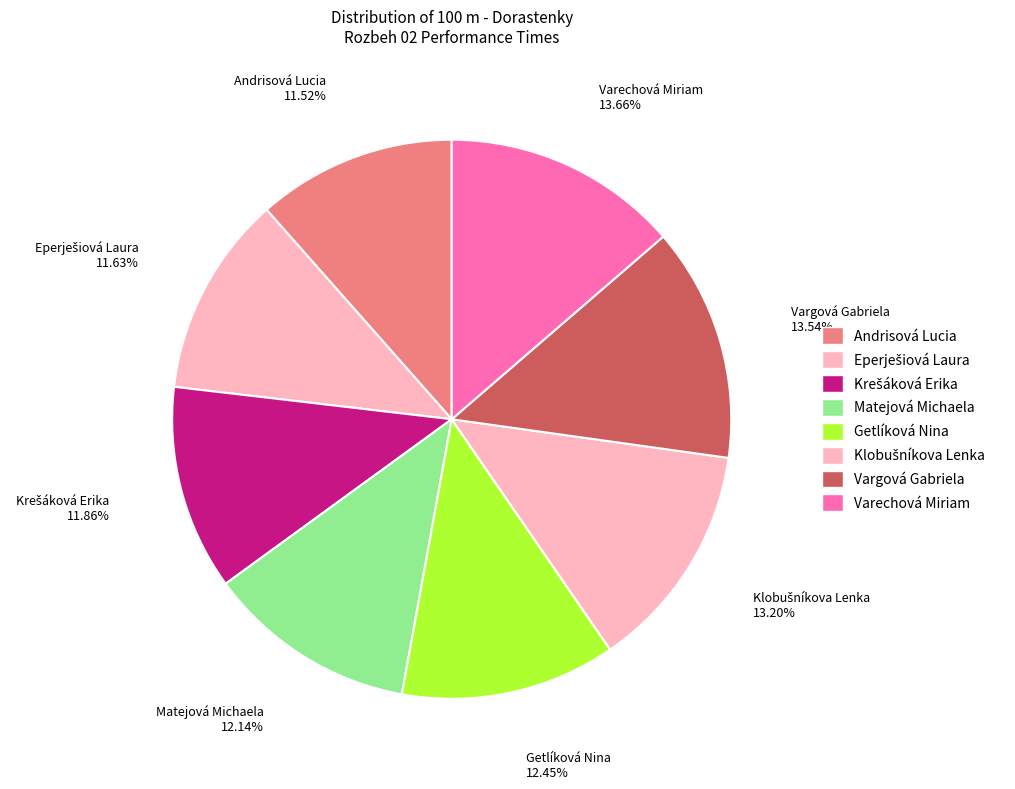

Which has a higher value, Matejová Michaela or Varechová Miriam?

Varechová Miriam